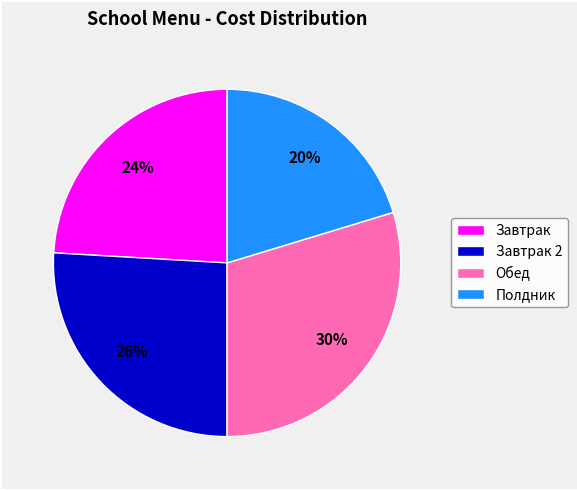

Which slice is the largest?

Обед